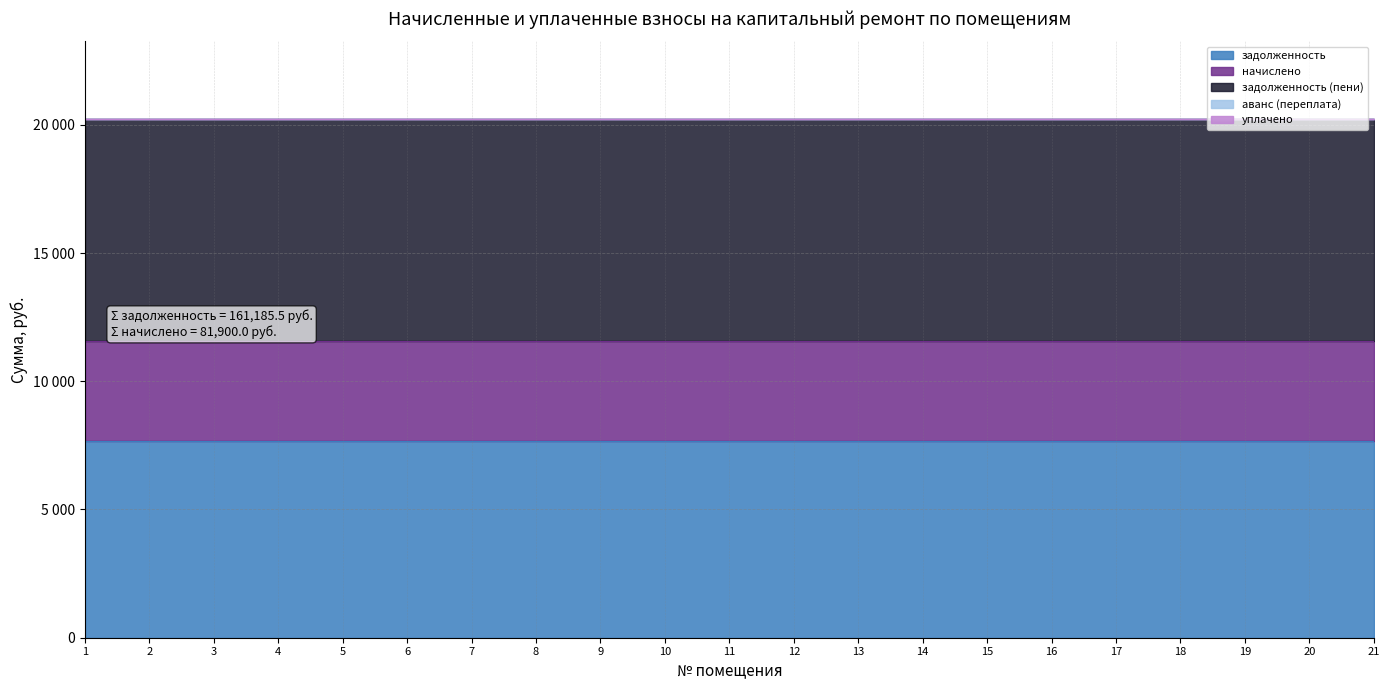

What is the total value across all series at 1?

20226.0